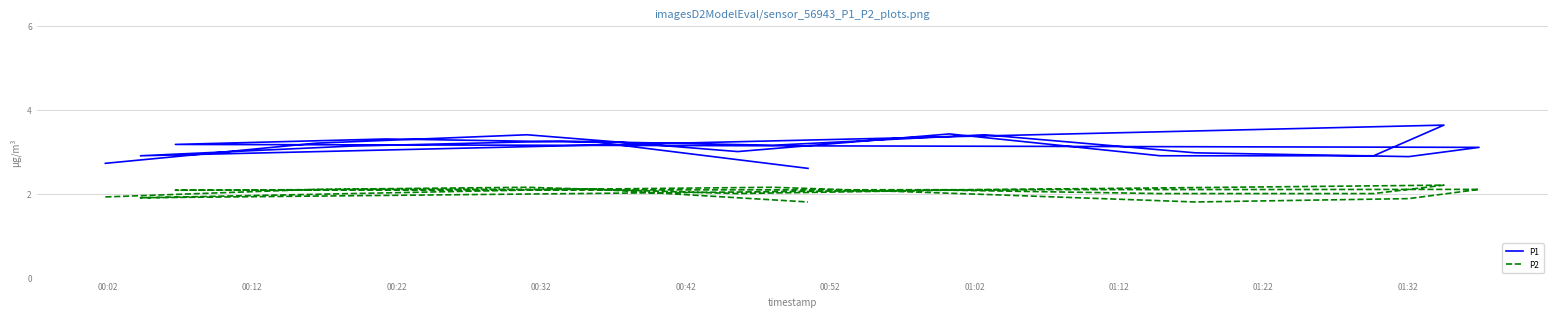

What is the difference between the second highest and second lowest values in the P2 series?

0.3